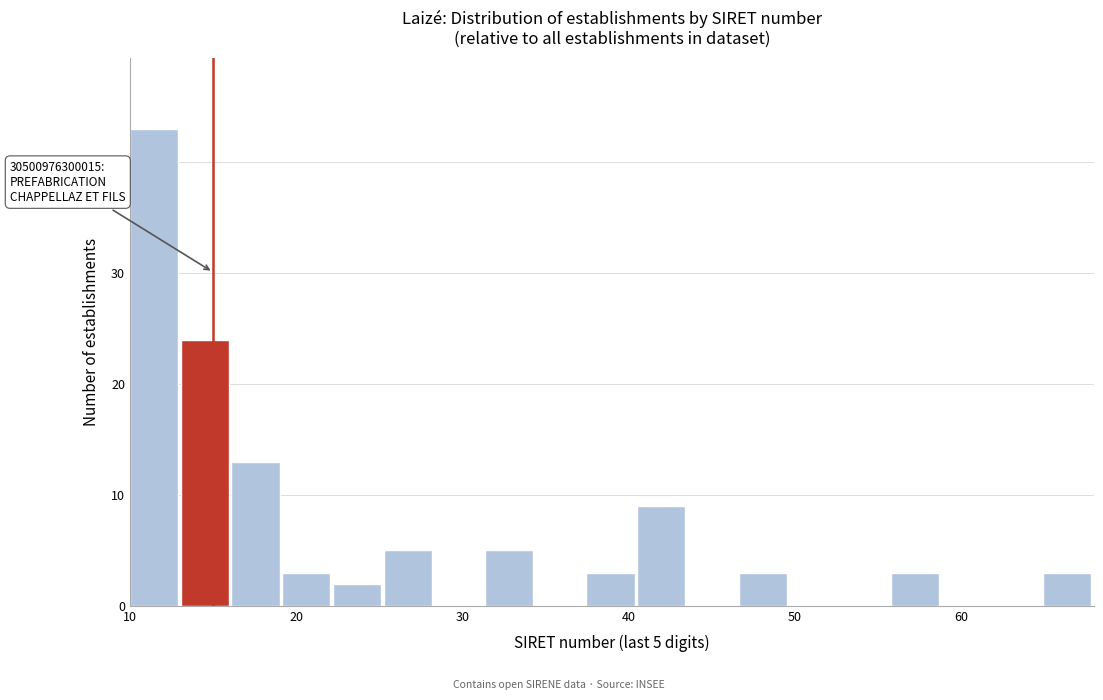

Around what value on the x-axis is the tallest bar? Give the approximate position of its centre, as read against the axis.

11